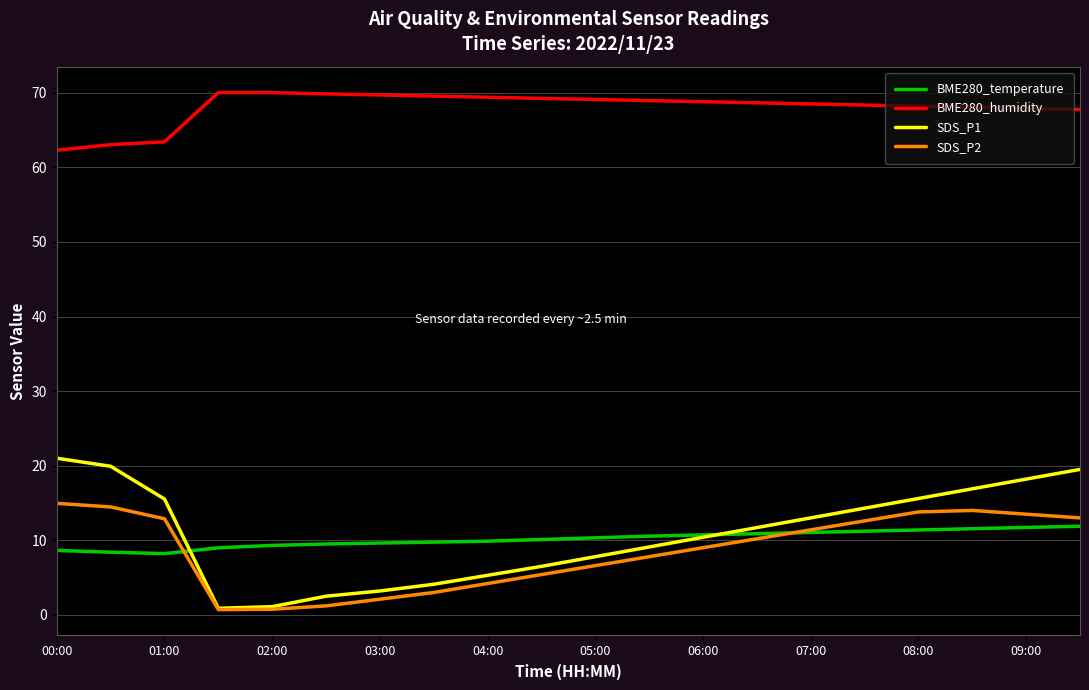

Which series has the largest range (max minus min)?

SDS_P1